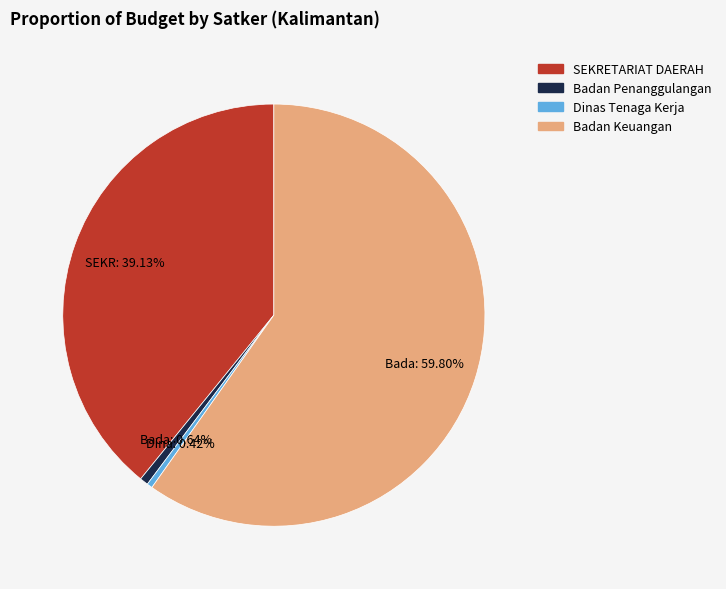

How many slices are in this pie chart?

4